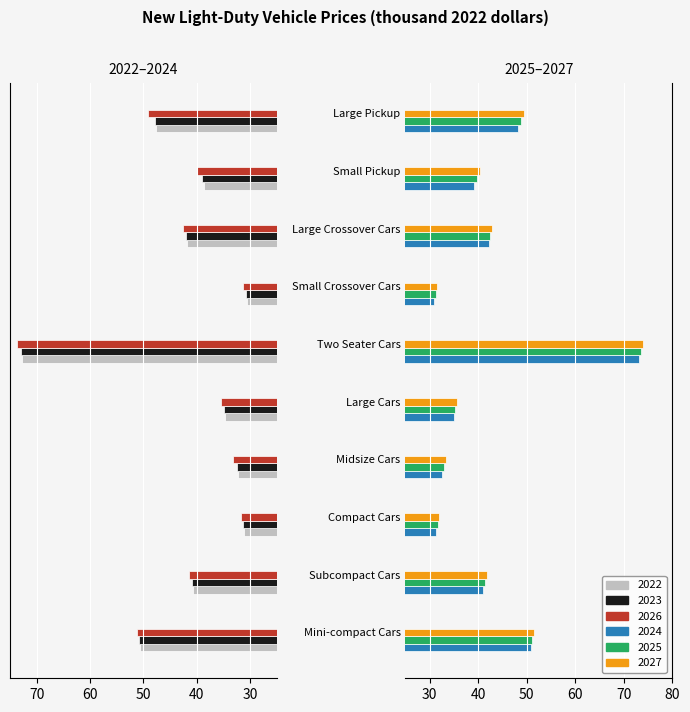

Is the value of 2025 at Compact Cars greater than the value of 2024 at Midsize Cars?

No